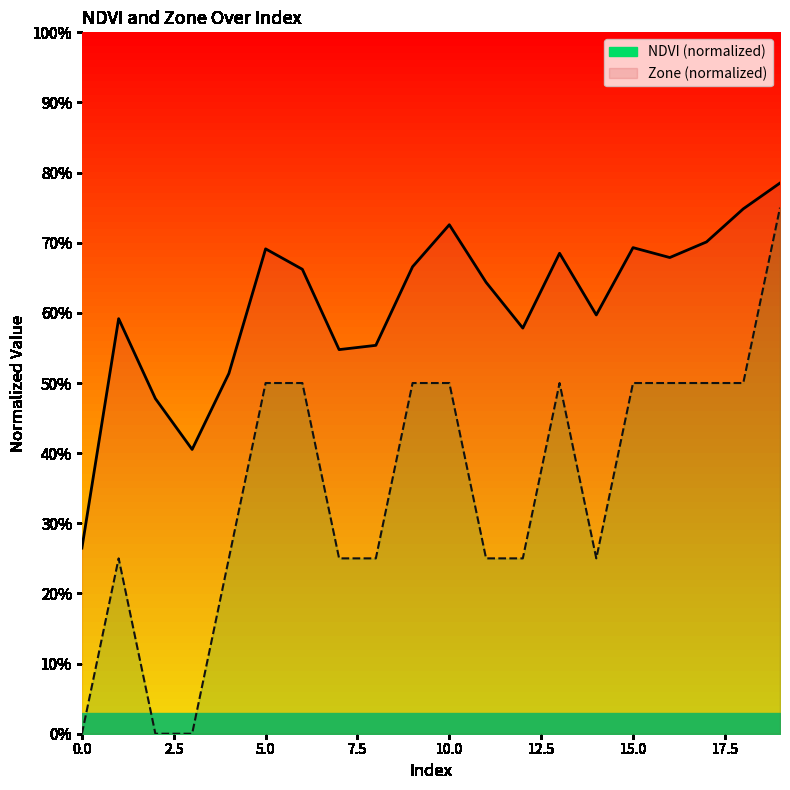

What is the sum of all NDVI values?

12.2